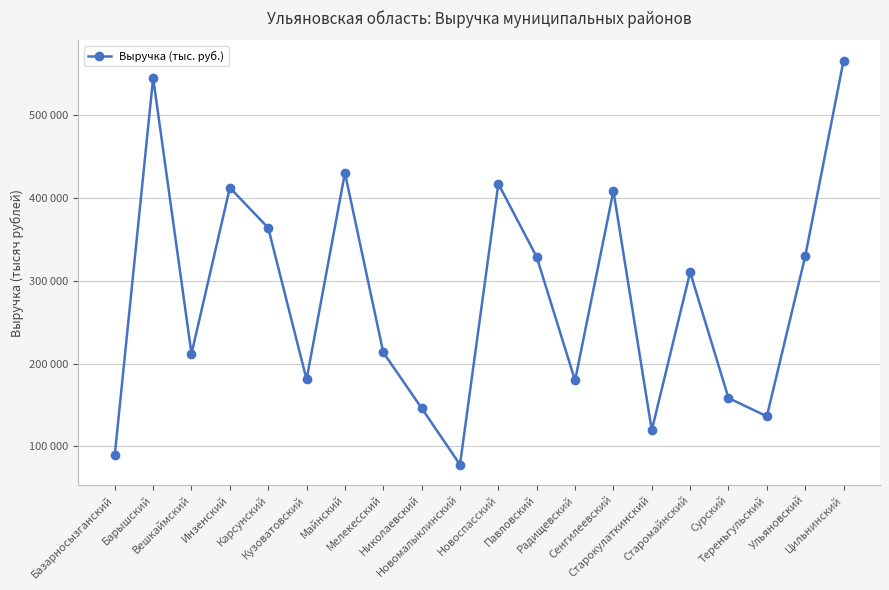

Does the chart have visible grid lines?

Yes